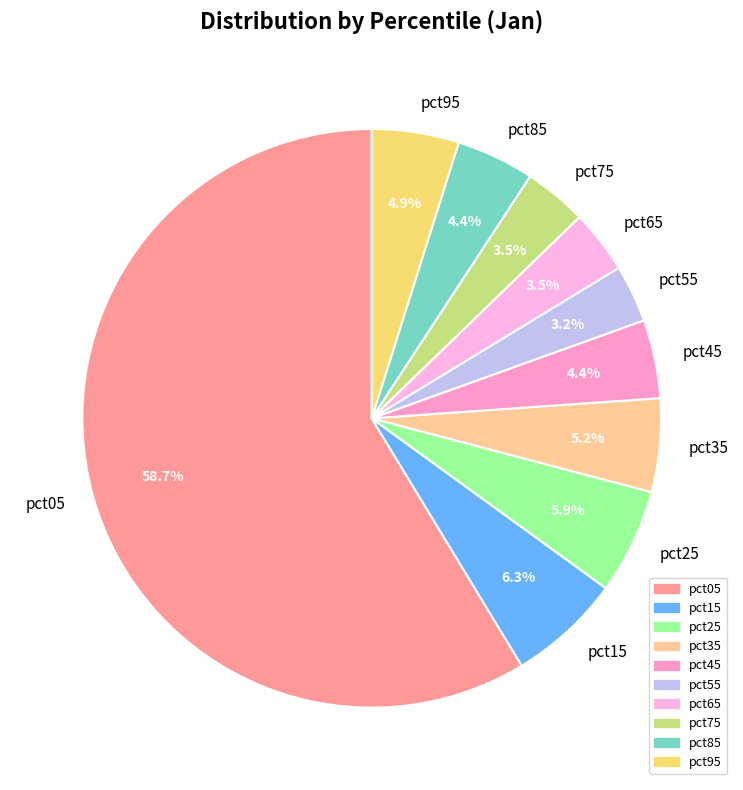

Which slice is the largest?

pct05